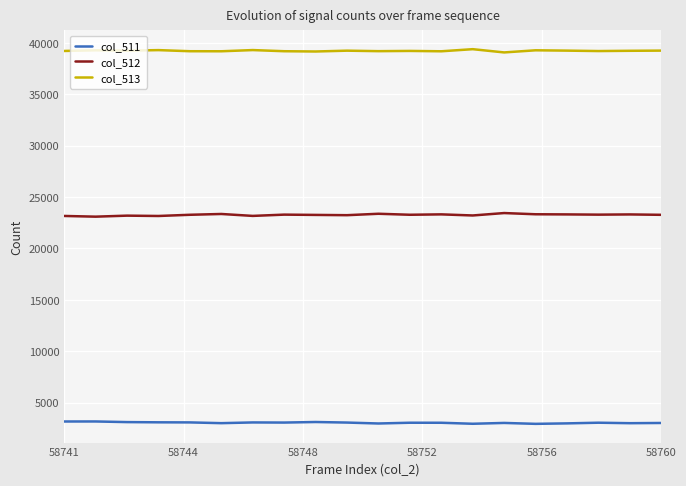

True or false: col_511 and col_512 intersect in this chart.

False